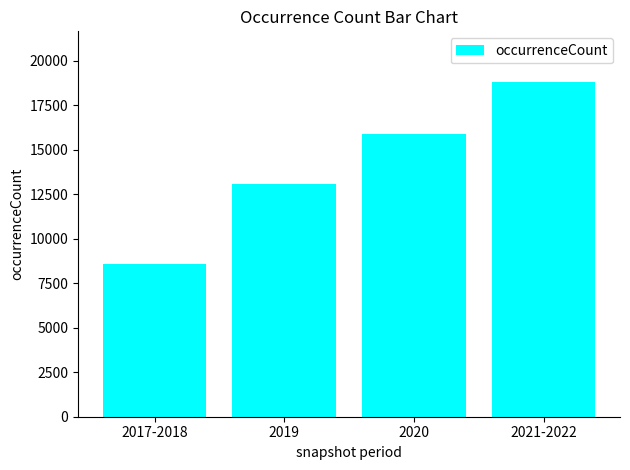

Are the bars grouped side by side (vs. stacked)?

No